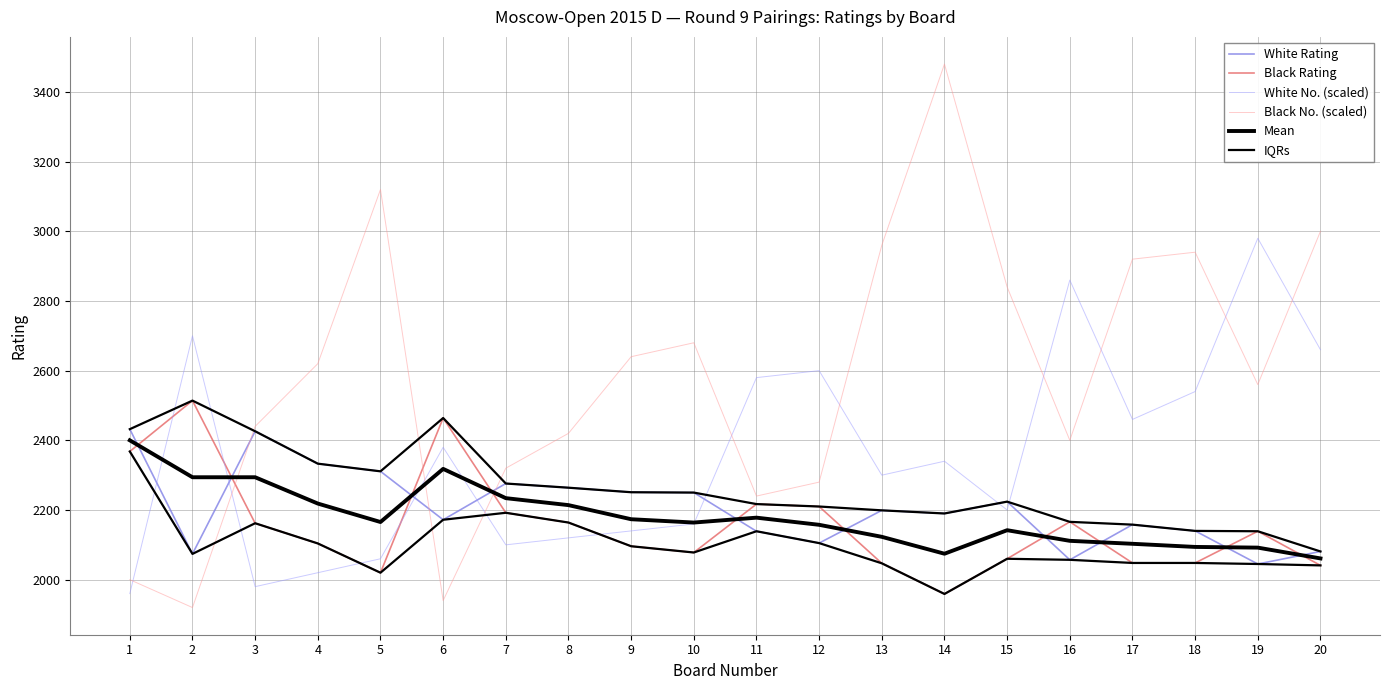

At which category does Black No. (scaled) reach its first local peak?

5